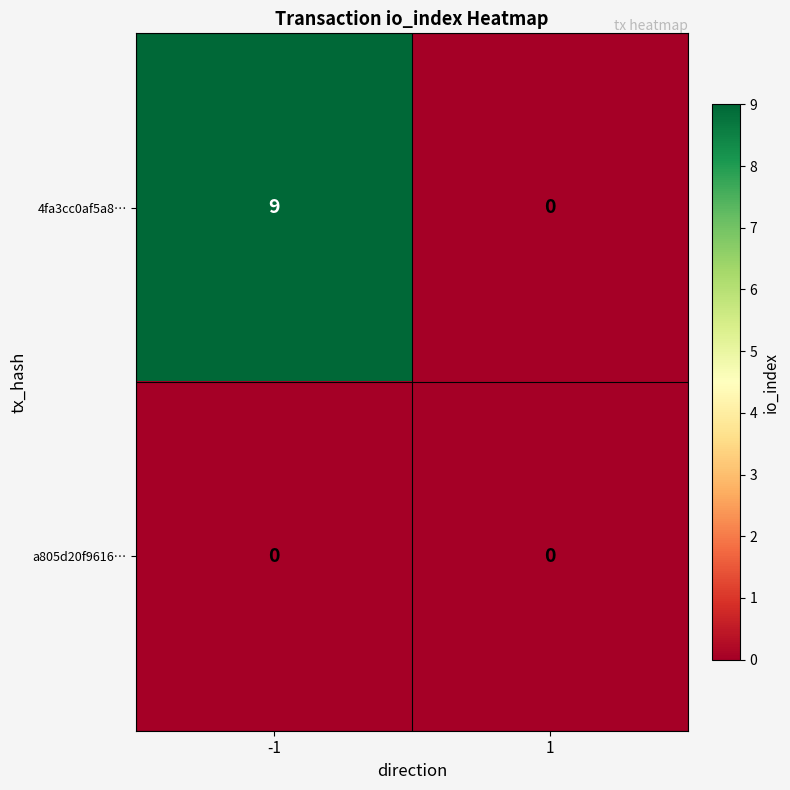

The a805d20f9616… series shows 0 at -1. True or false?

True